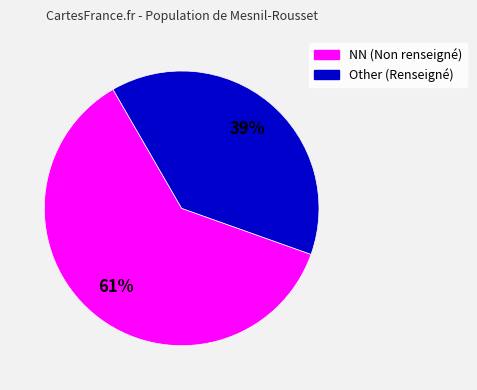

How many slices are in this pie chart?

2